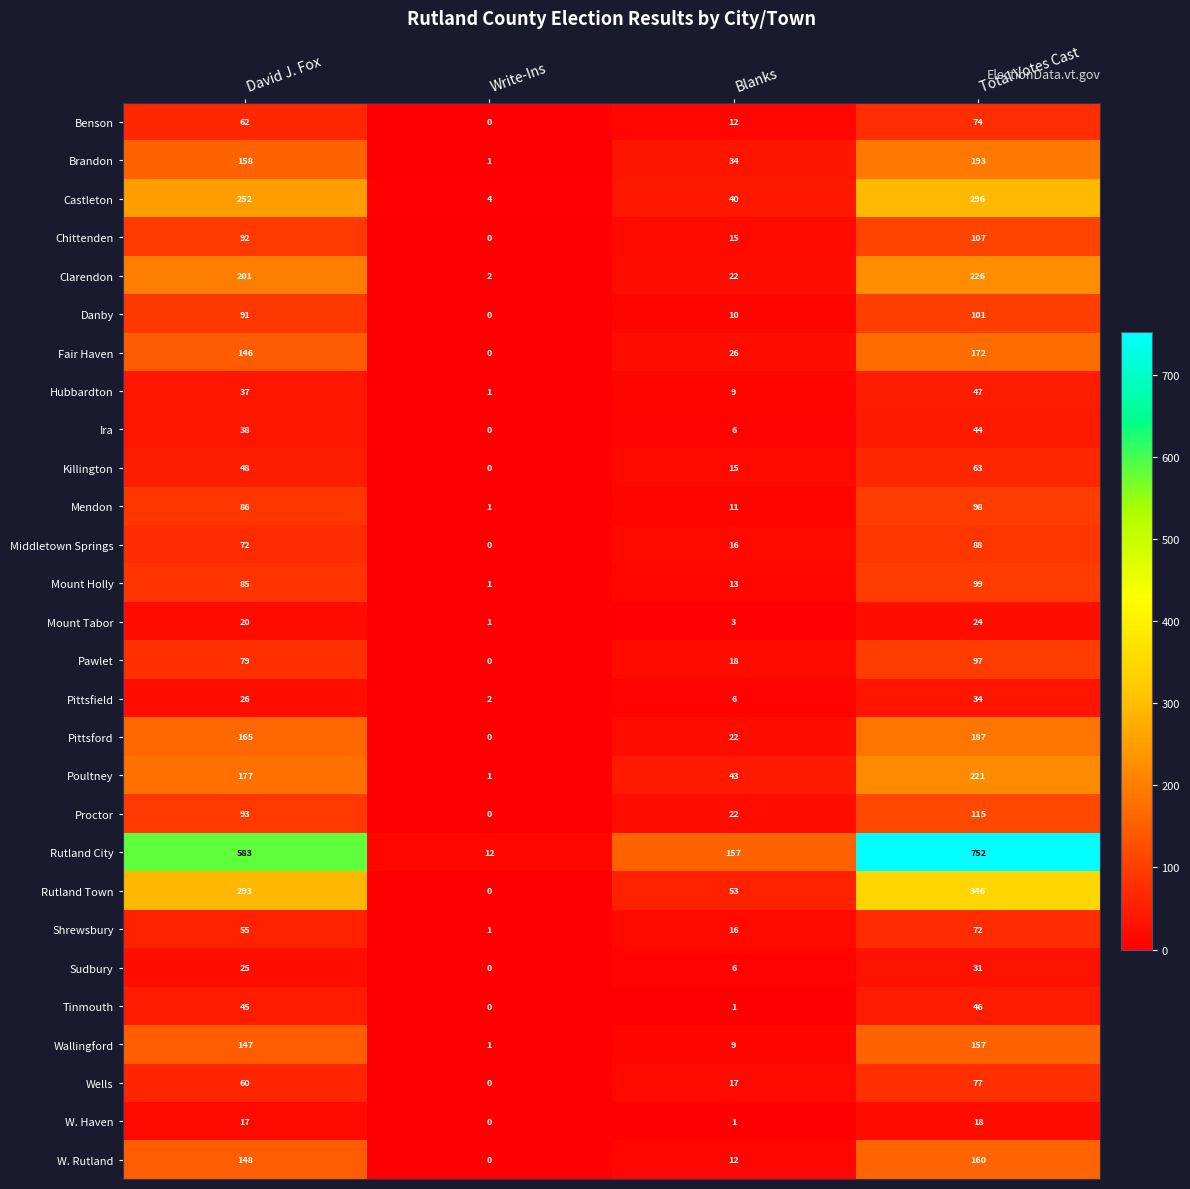

What is the difference between the maximum and minimum values in the Sudbury series?

31